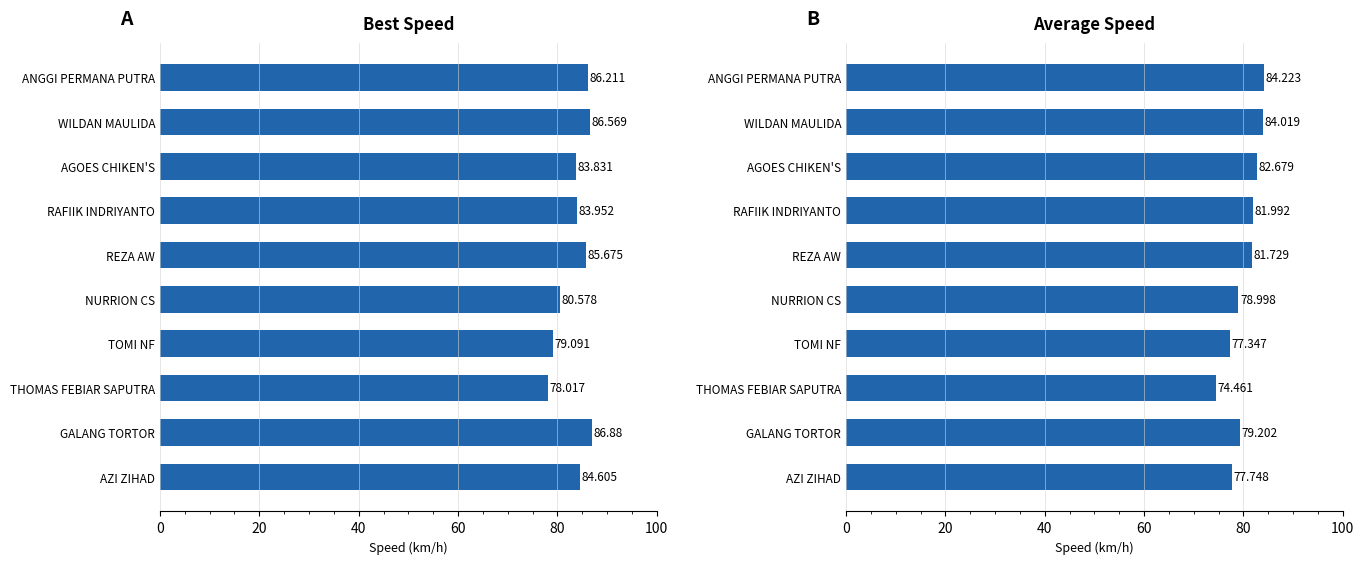

The value of Average Speed at NURRION CS is 131.3. True or false?

False